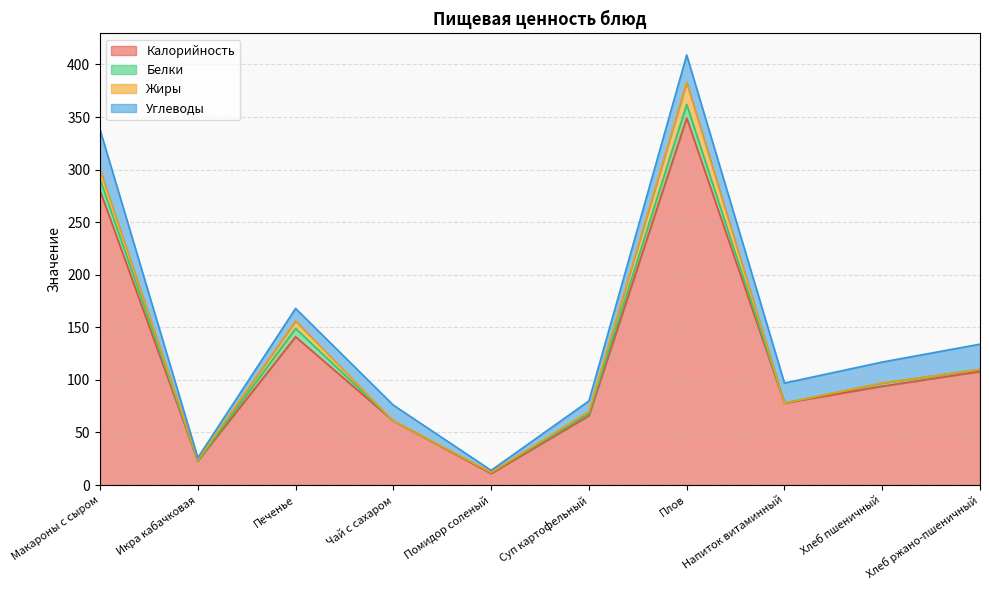

At which category is the sum across all series the highest?

Плов